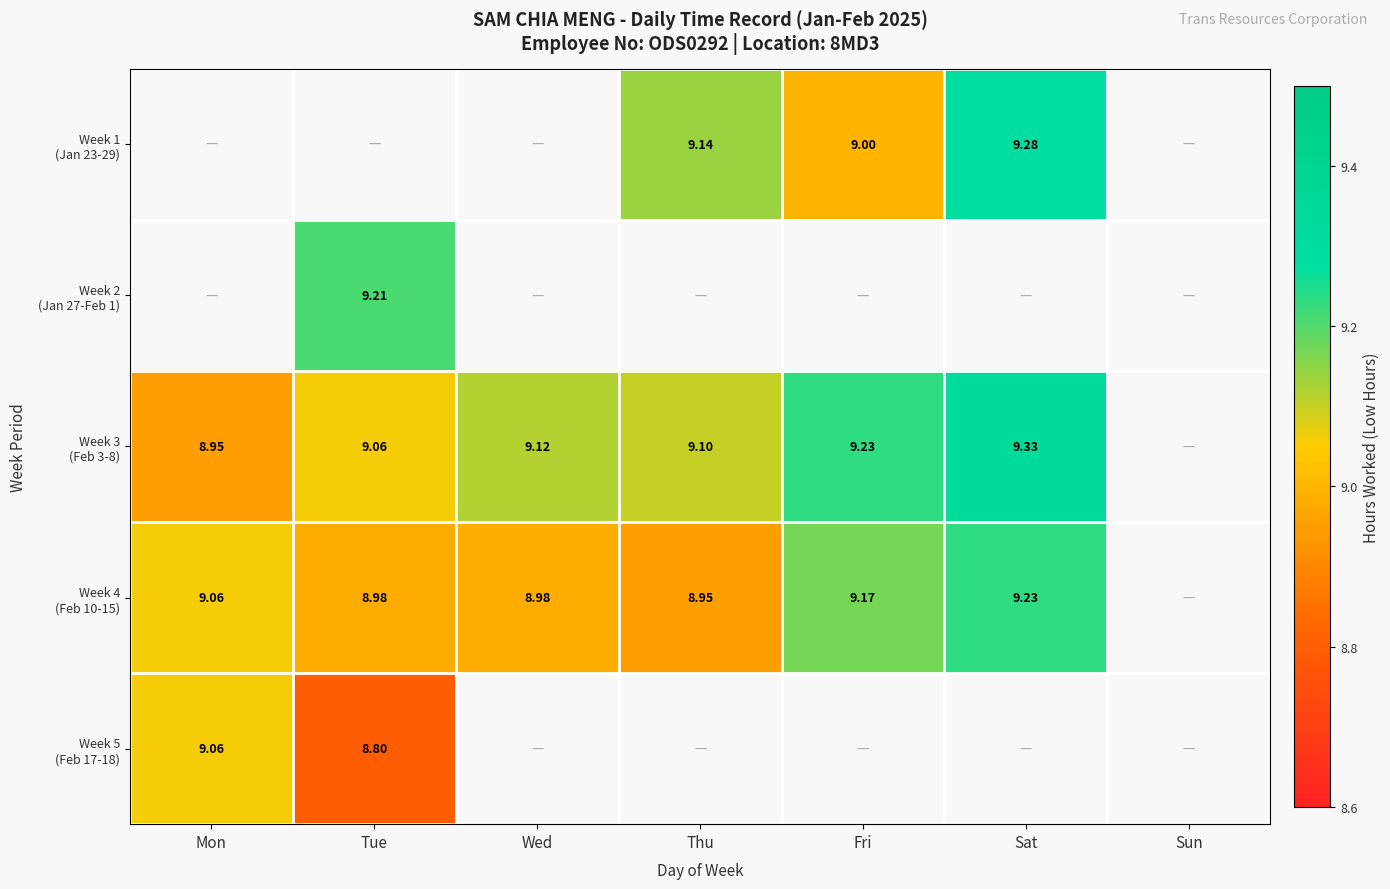

Which series has the largest range (max minus min)?

Week 3 (Feb 3-8)